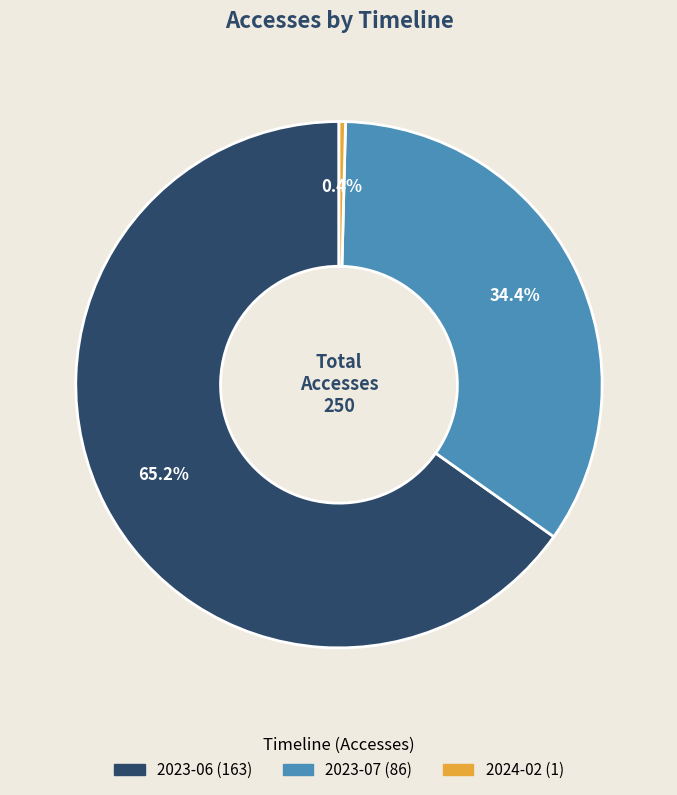

Which category has the biggest portion of the pie?

2023-06